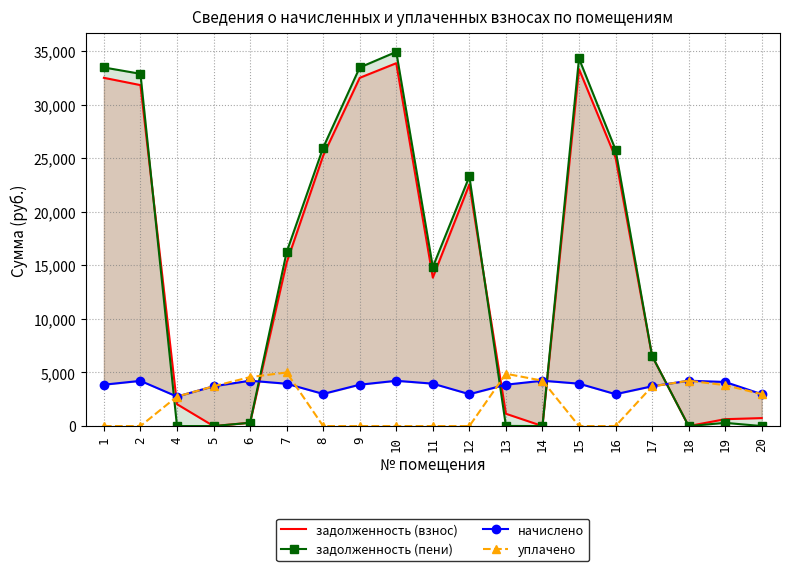

What is the total value across all series at 6?

9420.5